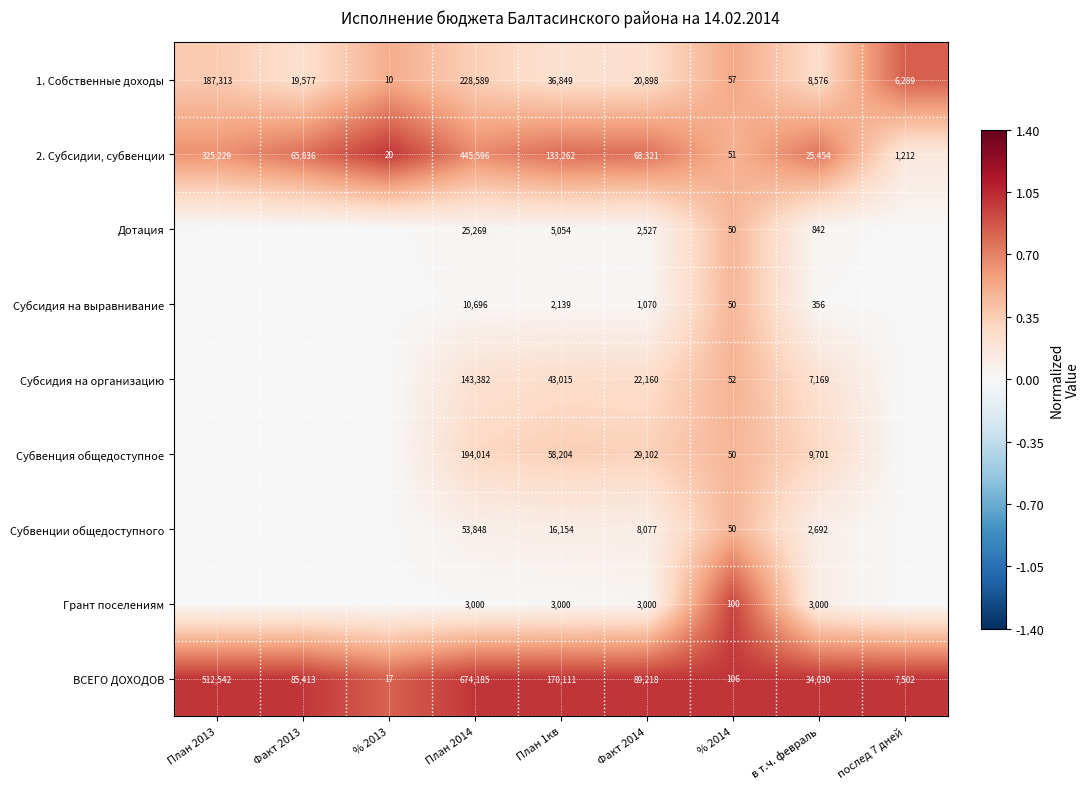

At which label is ВСЕГО ДОХОДОВ closest to 337101?

План 1кв